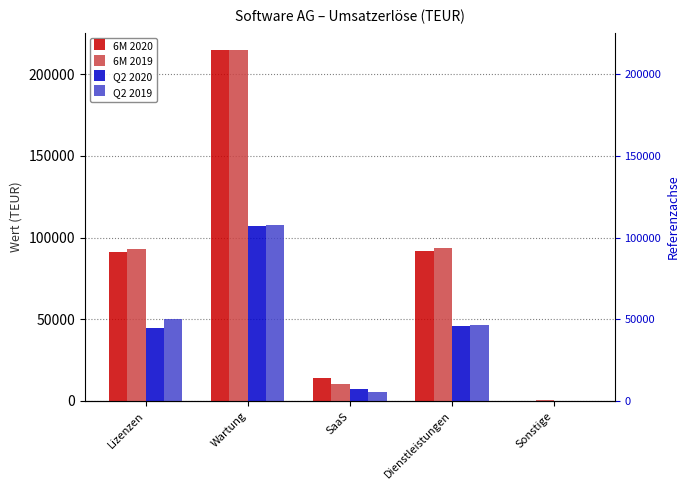

What position from the left is Lizenzen?

1